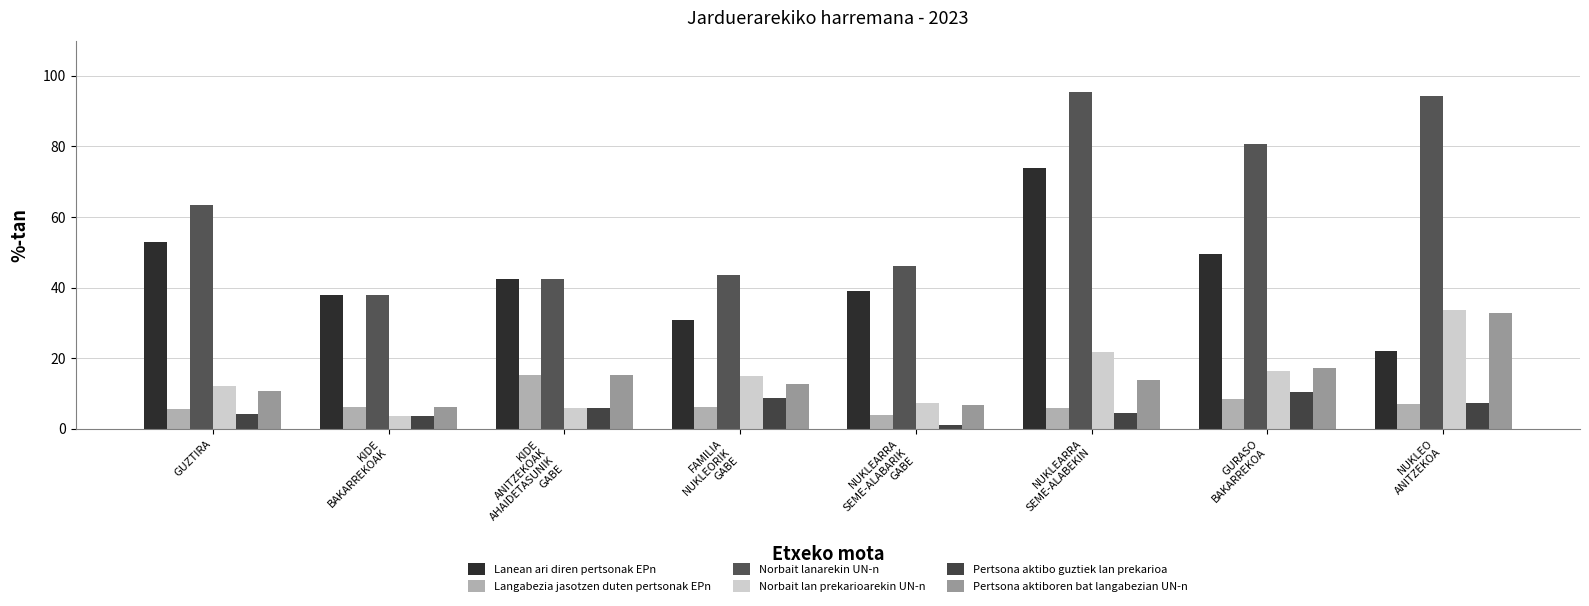

What is the difference between the Pertsona aktiboren bat langabezian UN-n values at NUKLEO
ANITZEKOA and FAMILIA
NUKLEORIK
GABE?

20.2